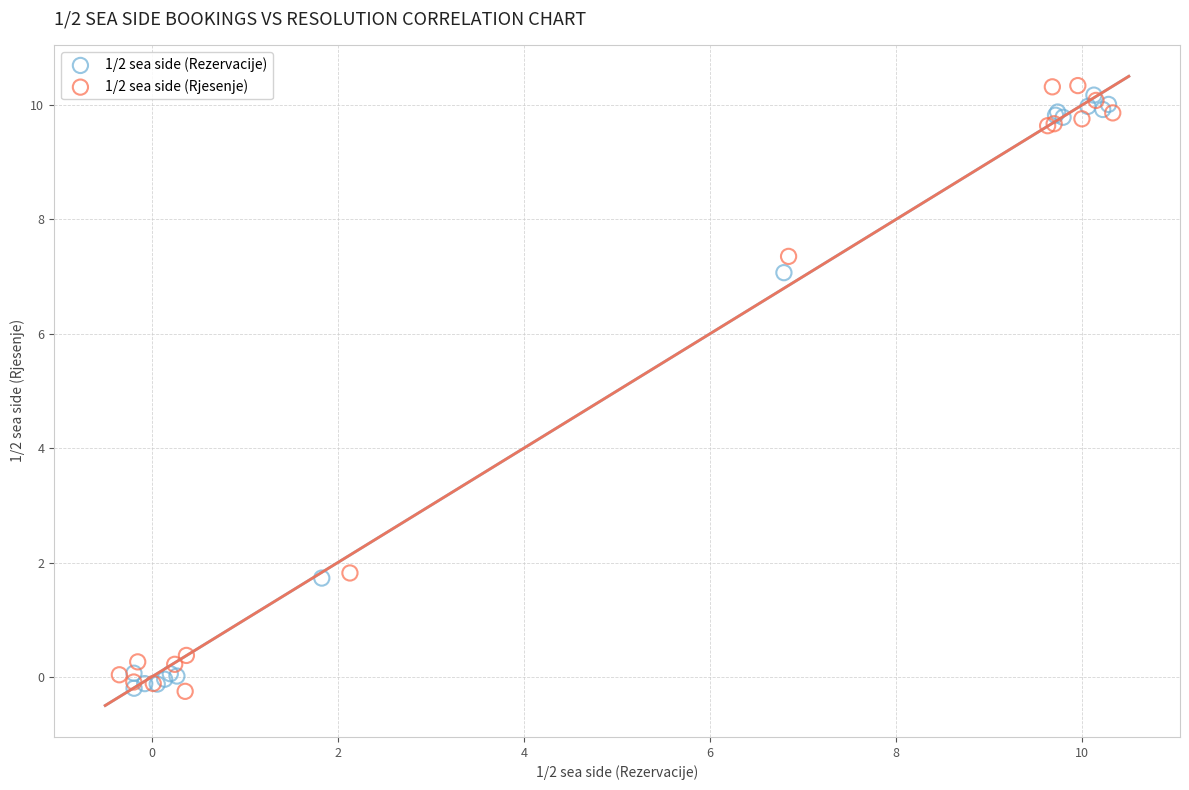

What are all the series names shown in the legend?

1/2 sea side (Rezervacije), 1/2 sea side (Rjesenje)